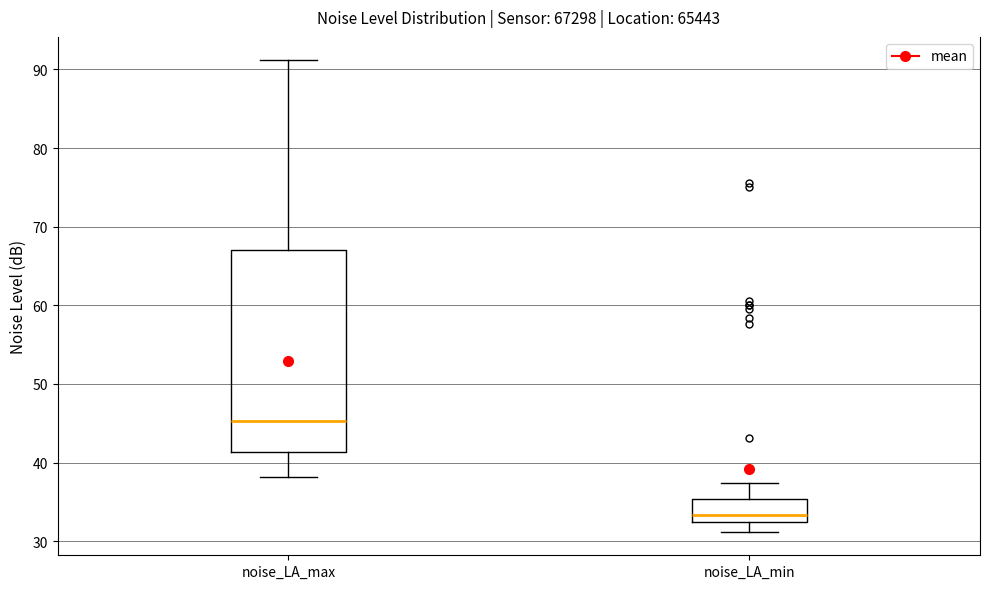

Comparing the boxes themselves (not the whiskers), which one is the tallest?

noise_LA_max